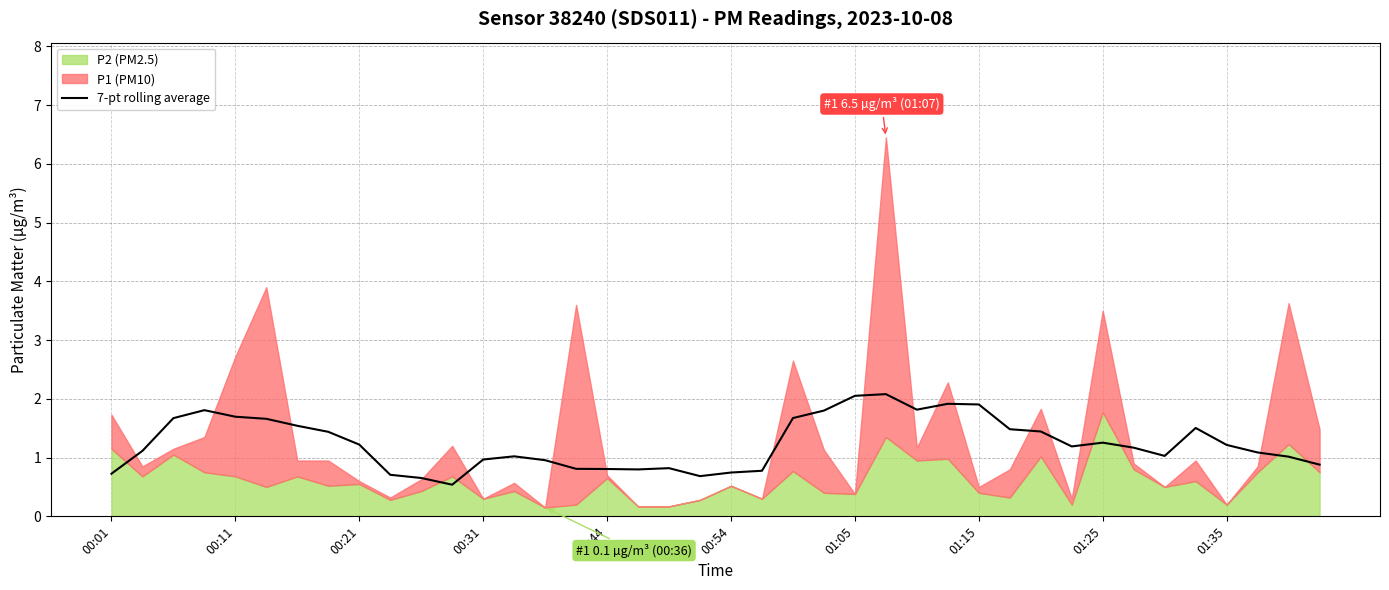

The 7-pt rolling average series shows 2.9 at 01:05. True or false?

False